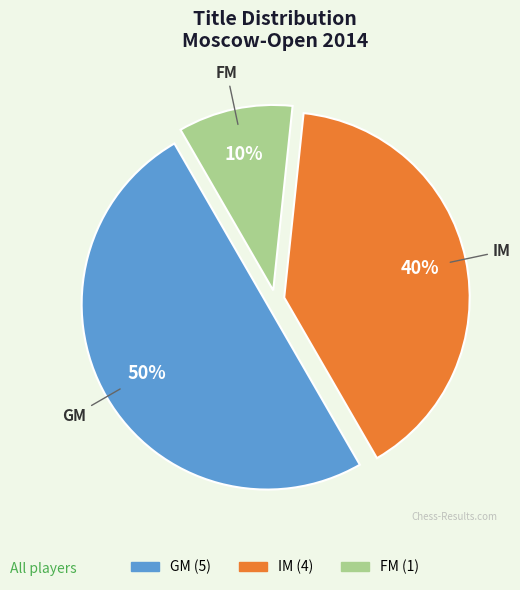

Rank the categories by value from highest to lowest.

GM, IM, FM